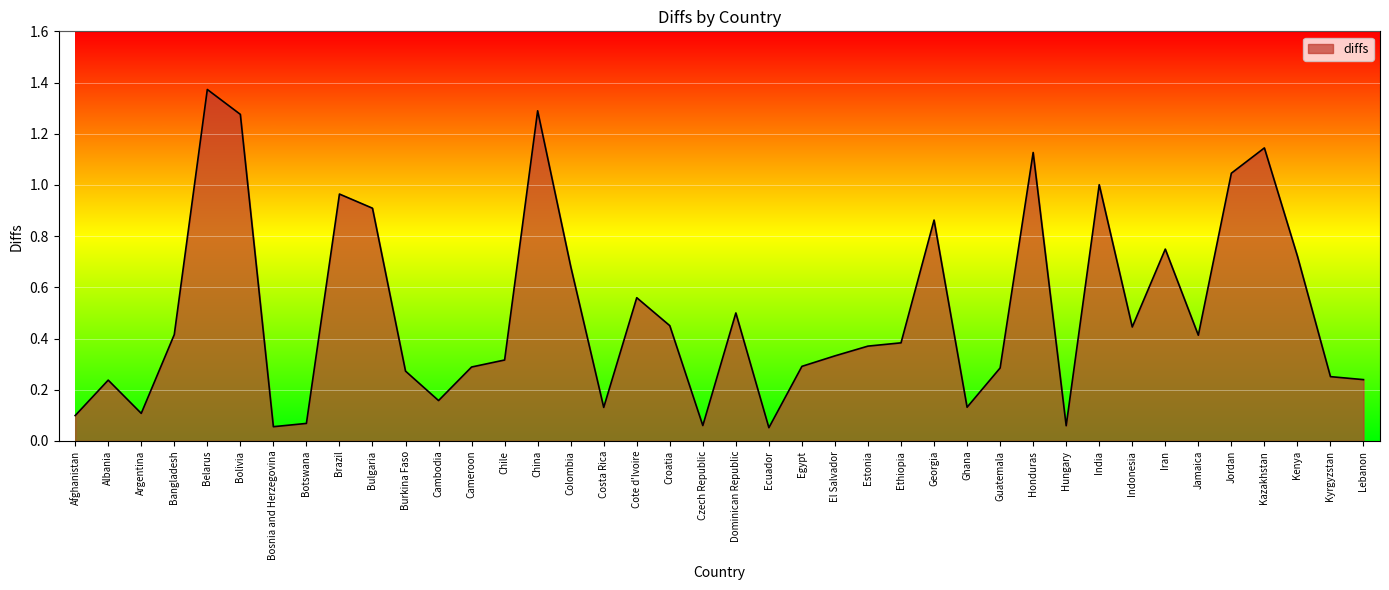

What position from the right is Botswana?

33